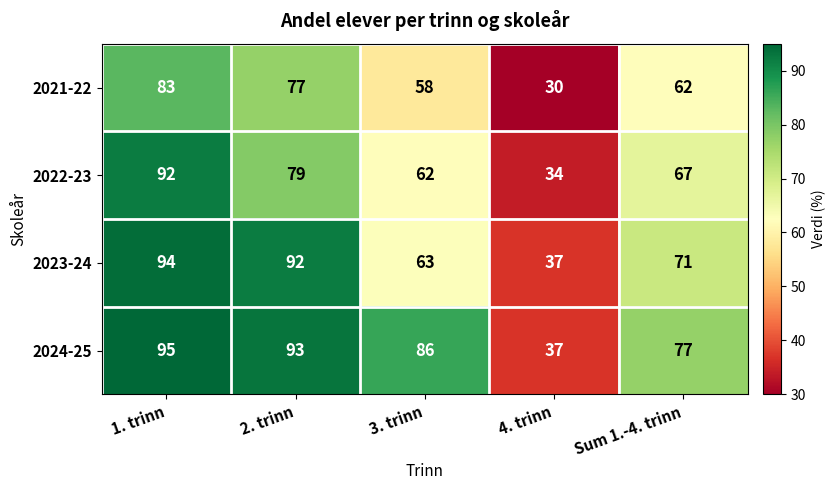

Where is 2021-22 nearest to the value 56?

3. trinn